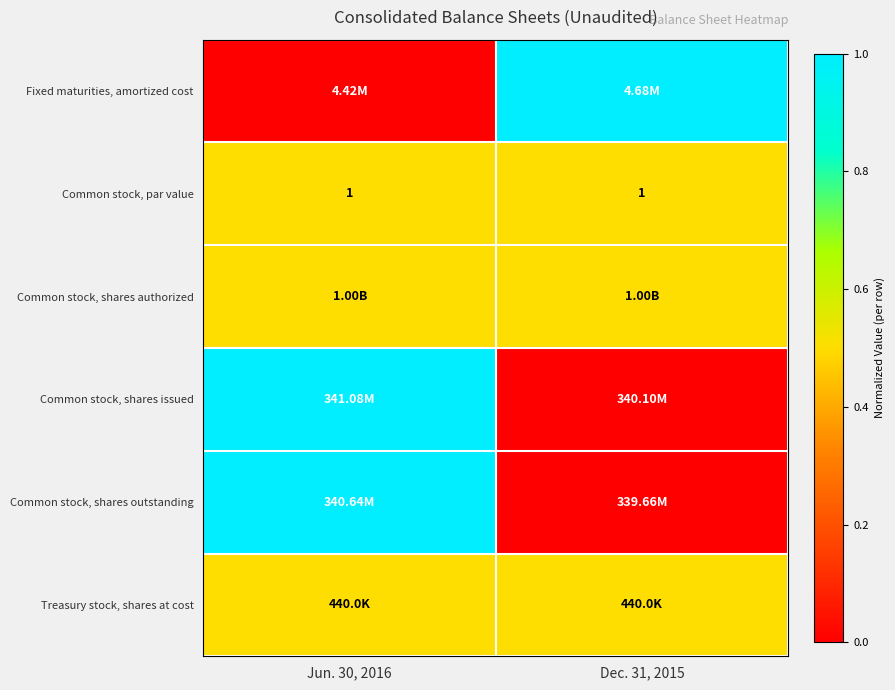

What is the sum of all Common stock, par value values?

2.0